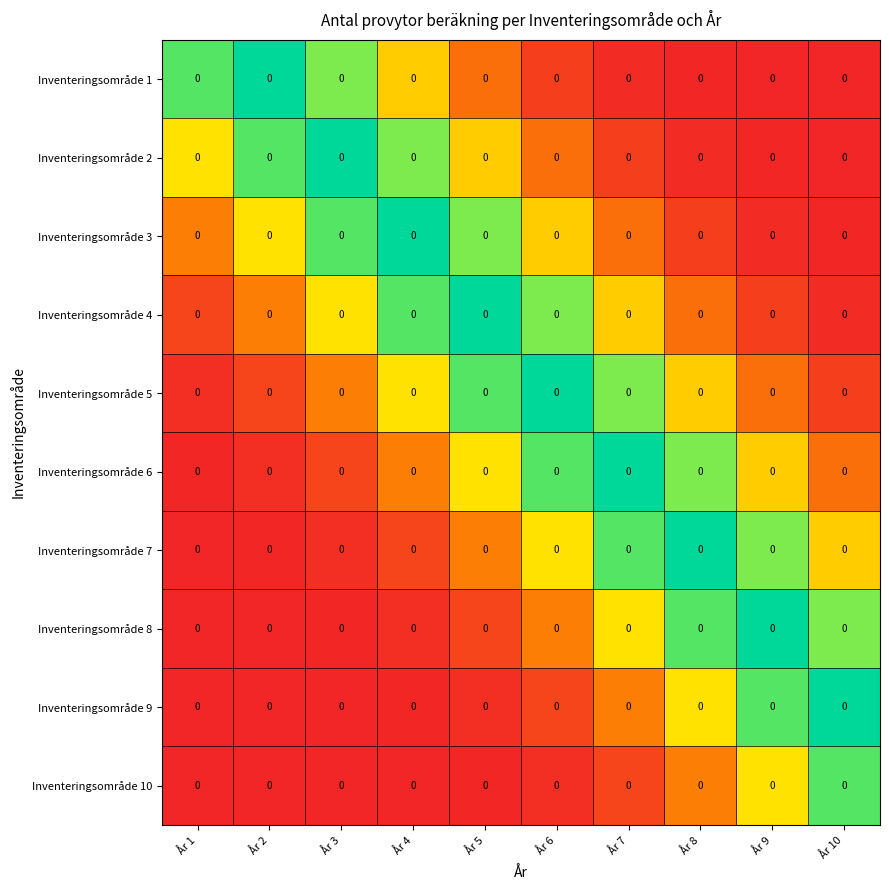

Which category has the highest value across all series?

År 2